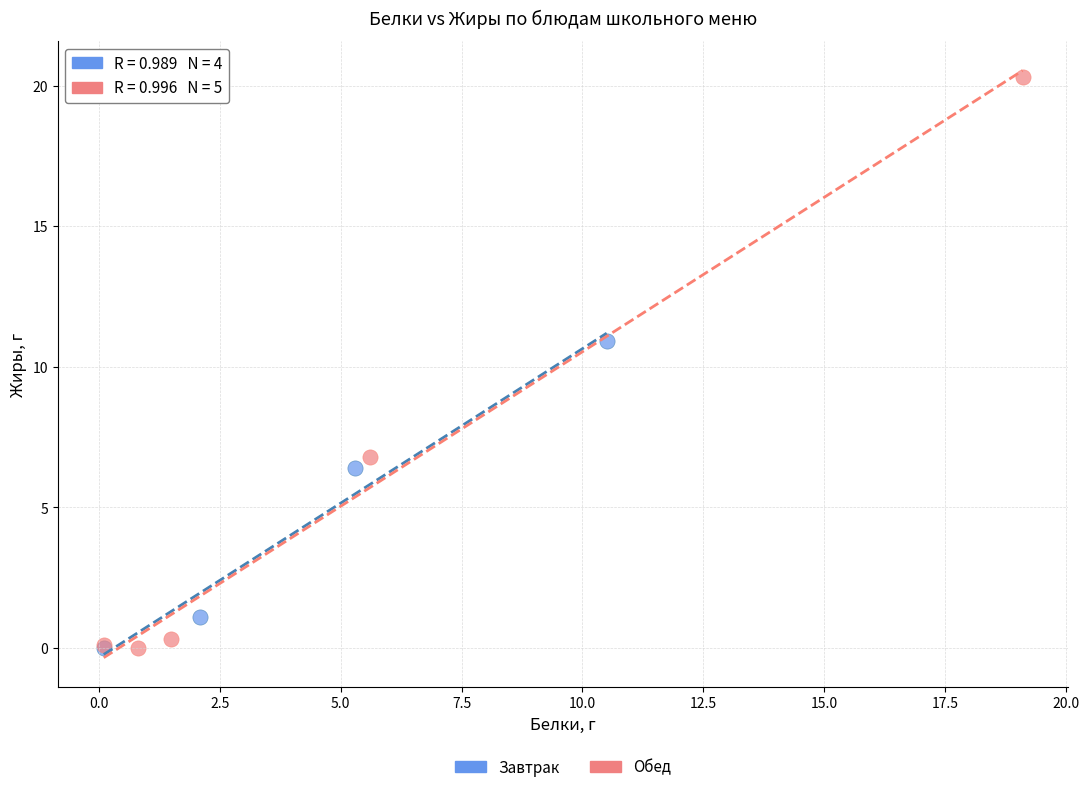

Which series has the largest Y range (max minus min)?

Обед